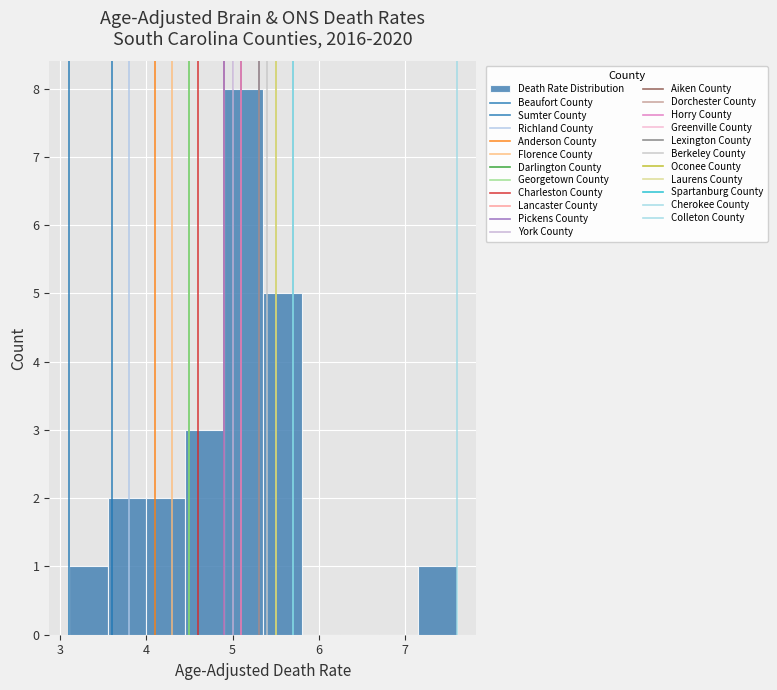

Over which range of the x-axis is the bar tallest?

4.90 to 5.35